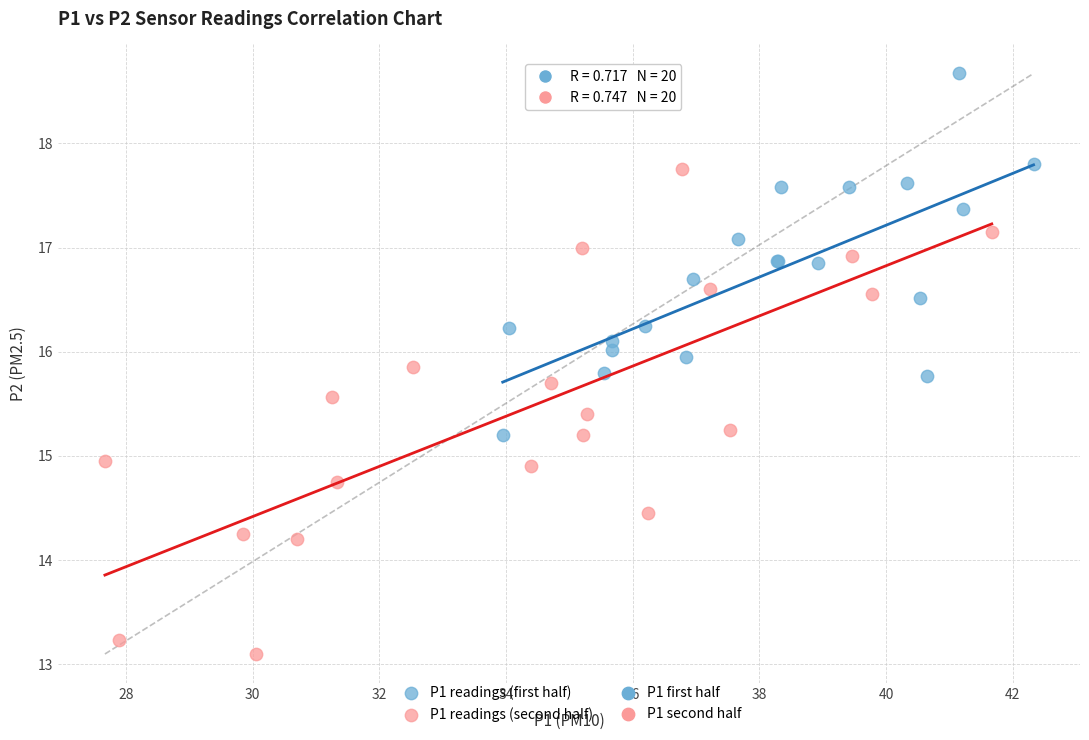

Which series contains the lowest Y value?

P1 readings (second half)